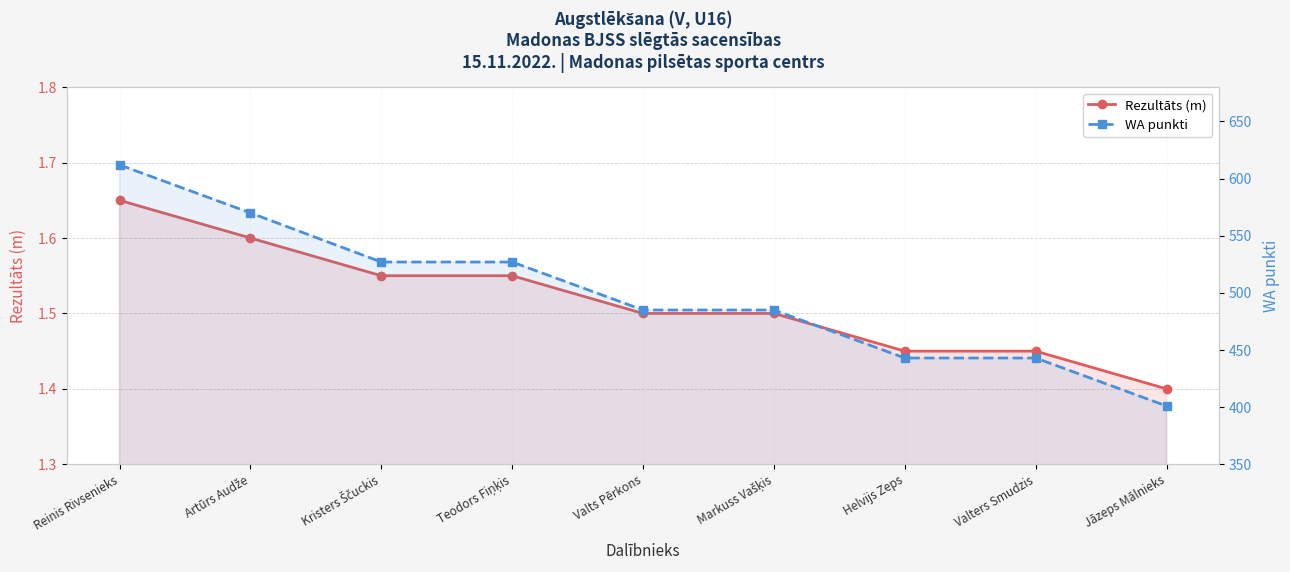

What is the value of the WA punkti point at the 3rd from the left?

527.0